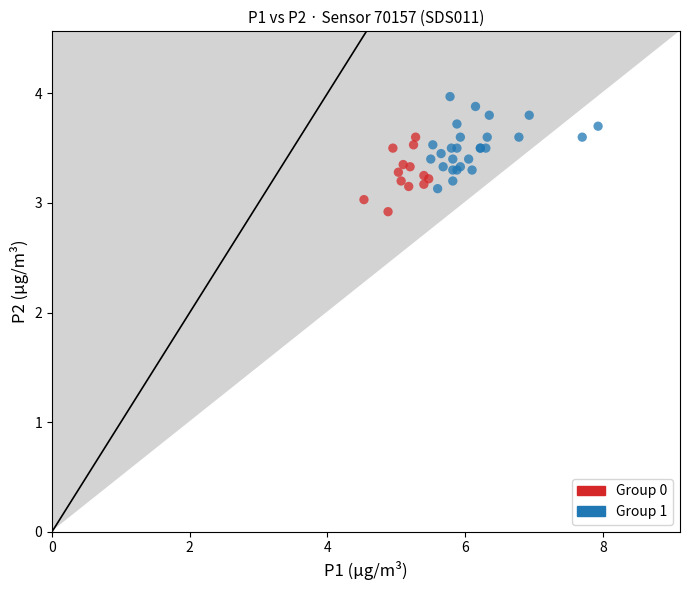

Which series contains the highest Y value?

Group 1